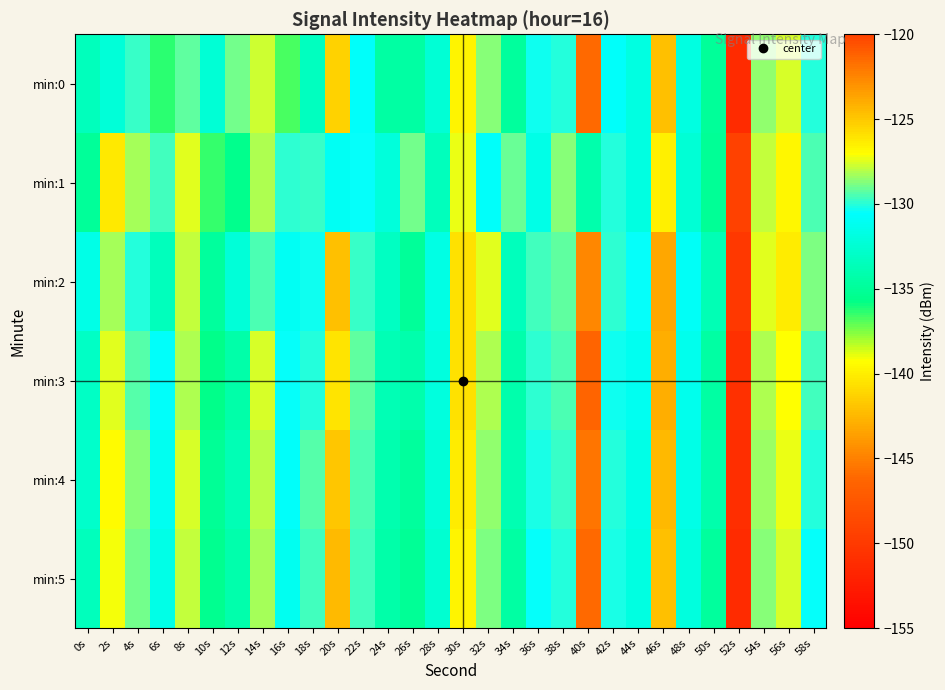

Which has a higher value, 58s or 42s?

58s